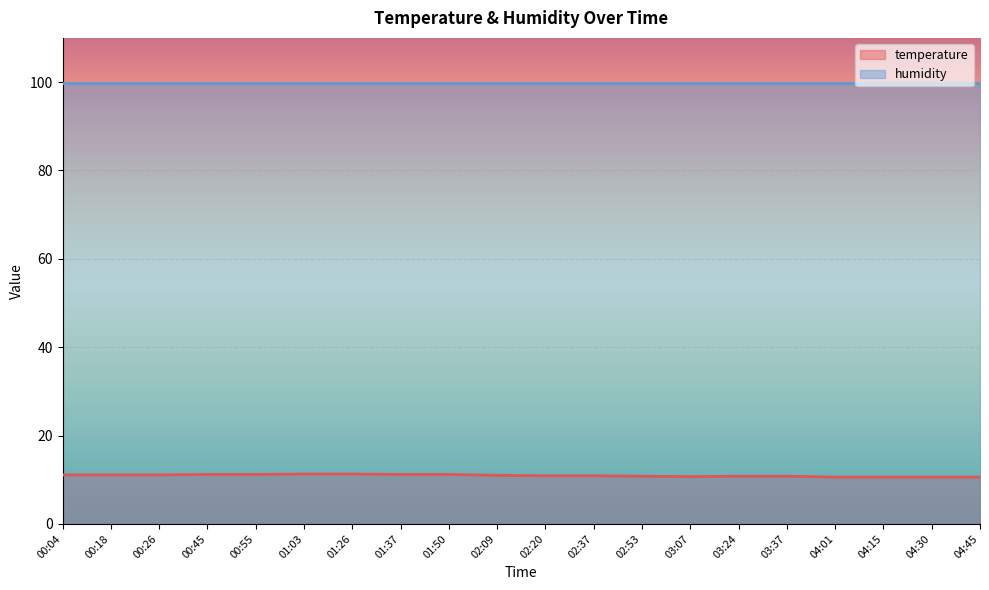

List the labels in order of value, largest first.

01:03, 01:26, 00:45, 00:55, 01:37, 01:50, 00:04, 00:18, 00:26, 02:09, 02:20, 02:37, 02:53, 03:24, 03:37, 03:07, 04:01, 04:15, 04:30, 04:45